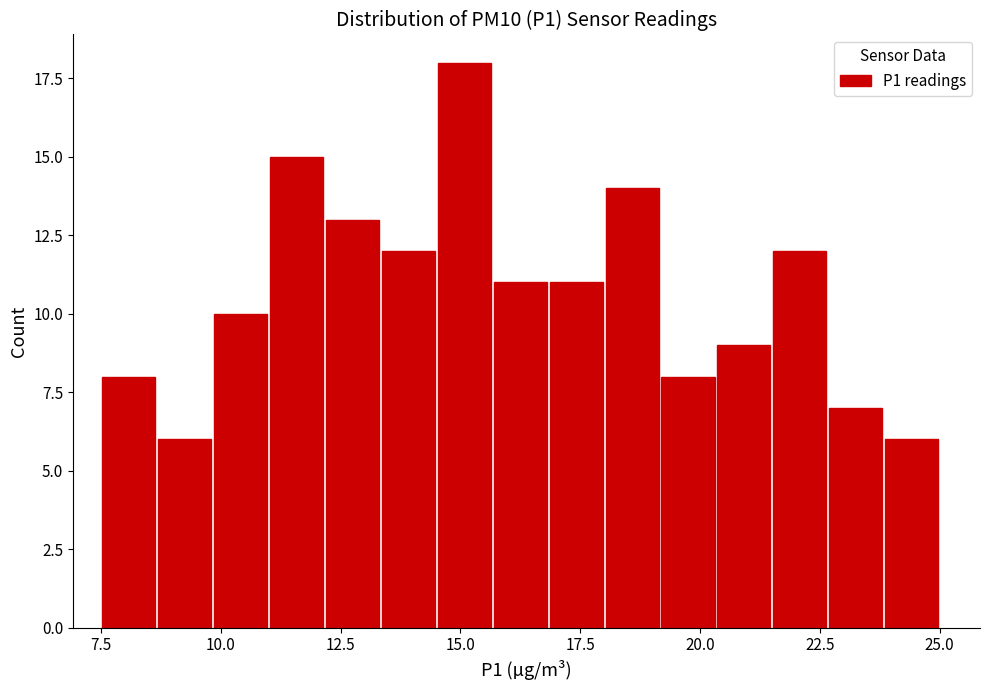

Read against the x-axis, roughly where is the centre of the tallest bar?

15.0